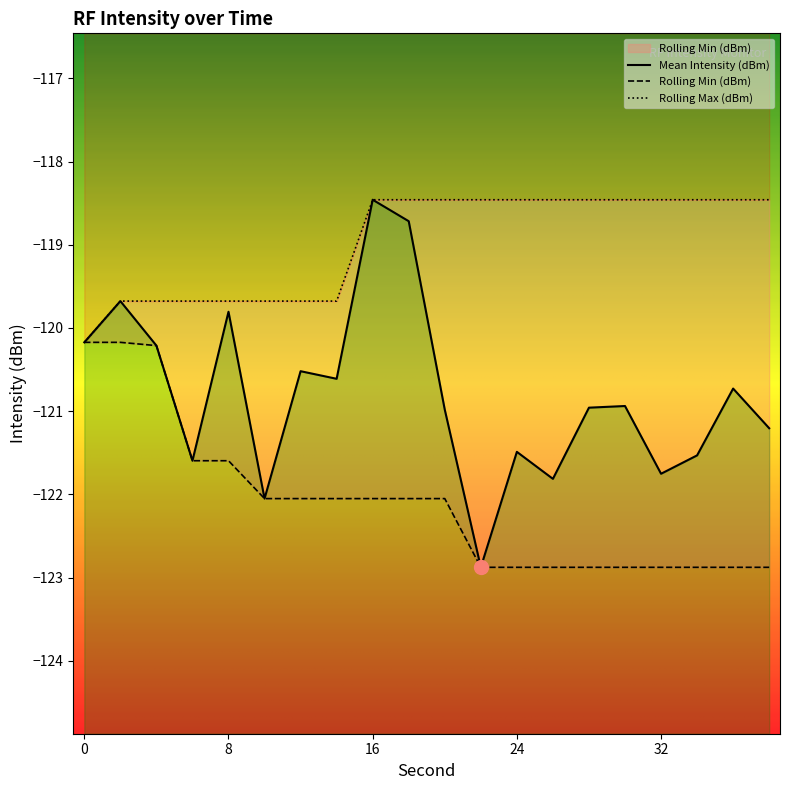

What is the sum of the Mean Intensity (dBm) values at 18 and 36?

-239.4